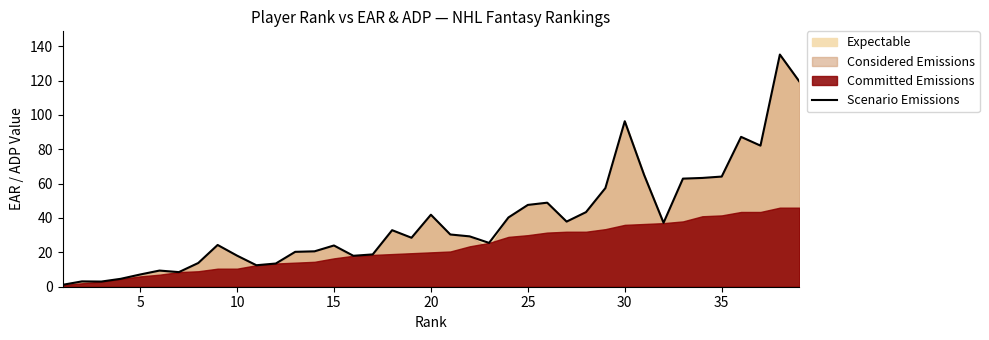

The Scenario Emissions series shows 77.8 at 25. True or false?

False